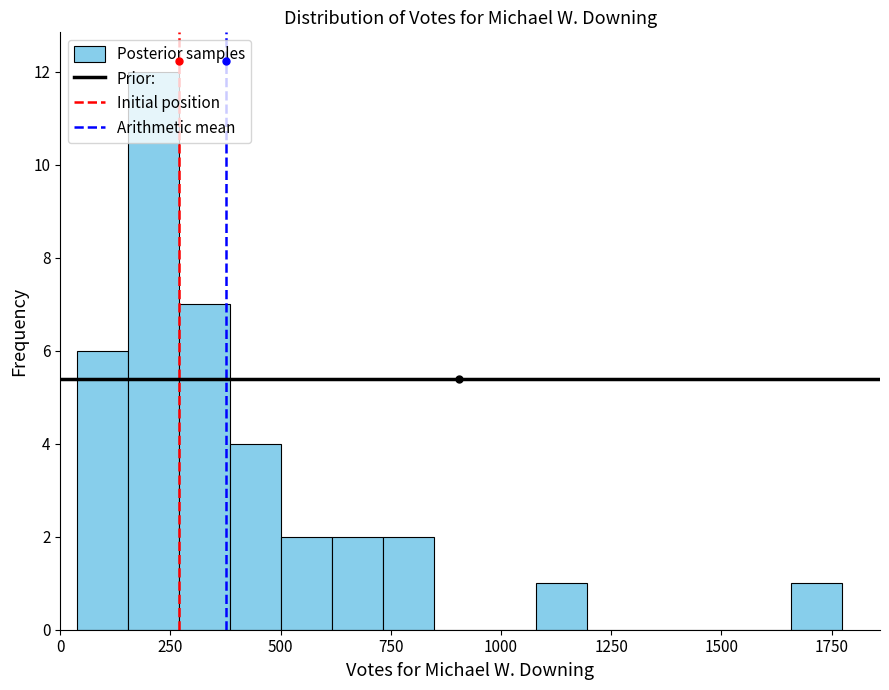

Around what value on the x-axis is the tallest bar? Give the approximate position of its centre, as read against the axis.

200